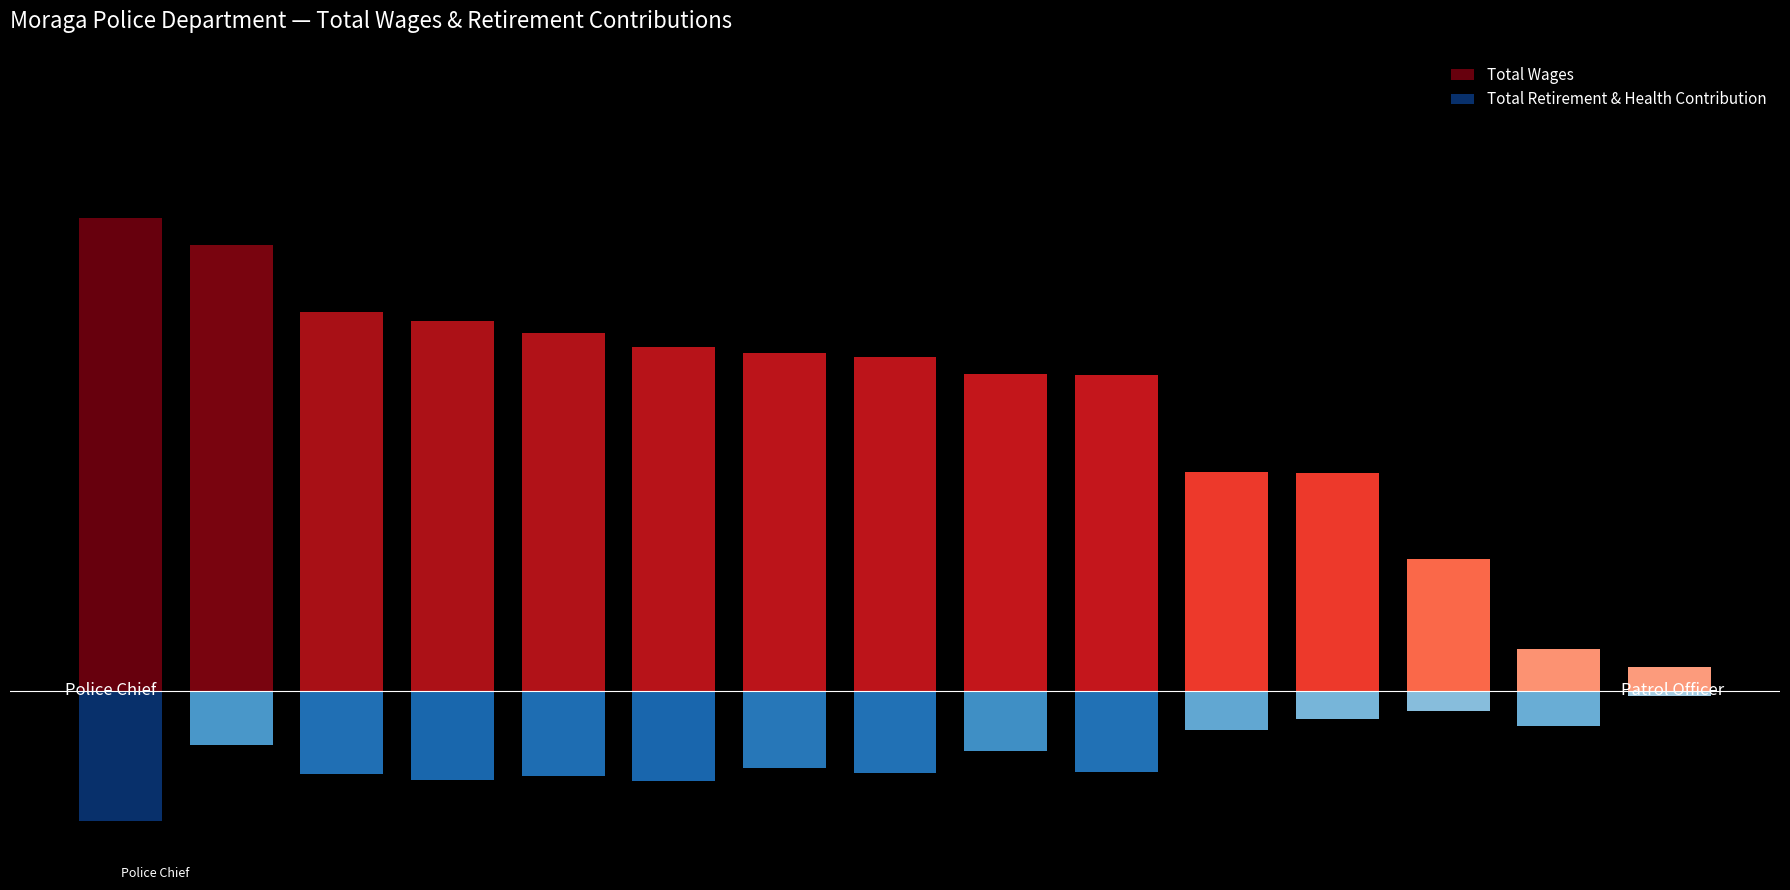

What is the total value across all series at 9?

93627